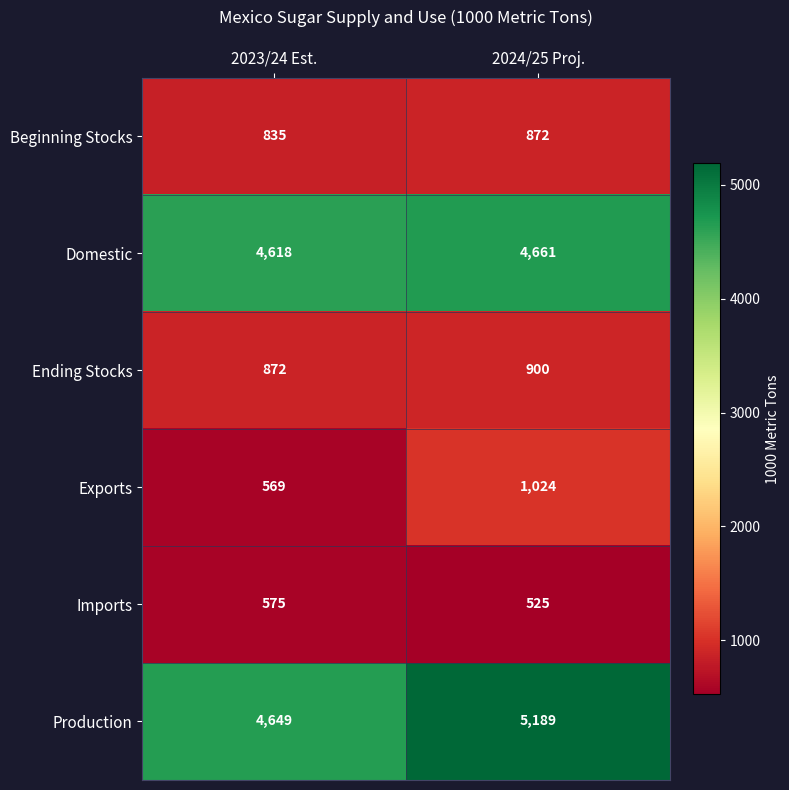

List the labels in order of Production value, largest first.

2024/25 Proj., 2023/24 Est.